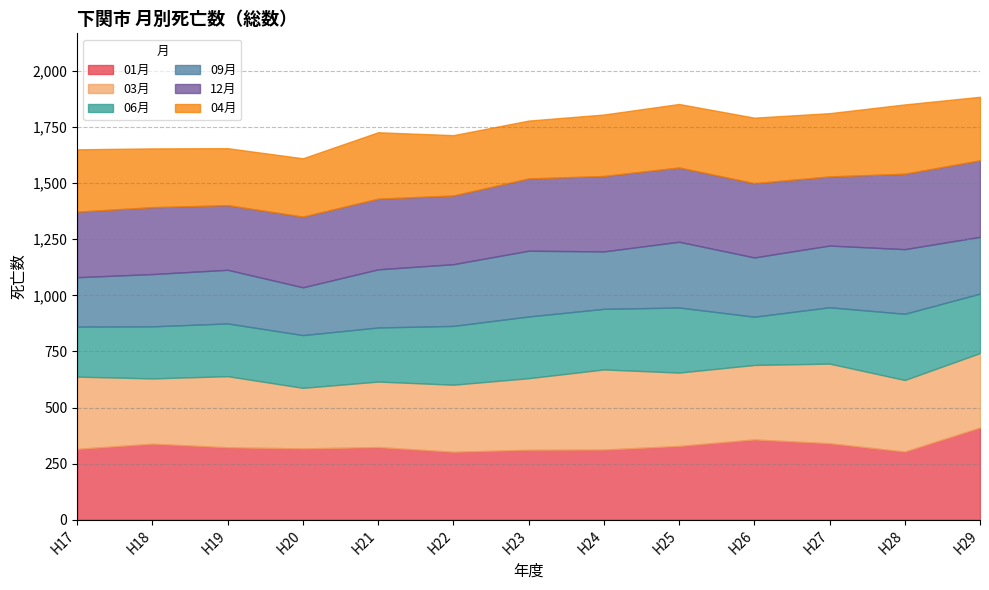

Which series changed the most between H17 and H18?

03月